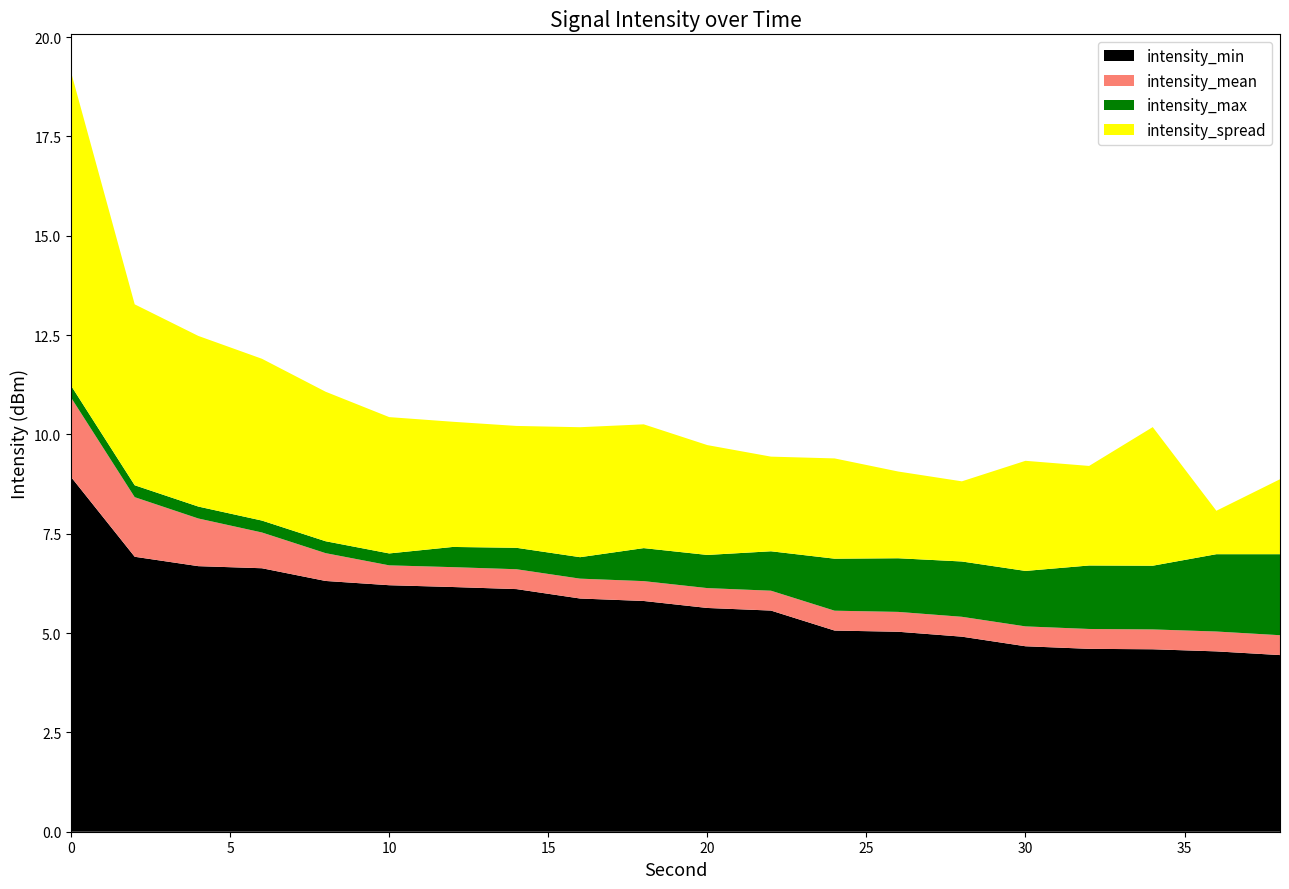

The intensity_min series shows 3.9 at 20. True or false?

False